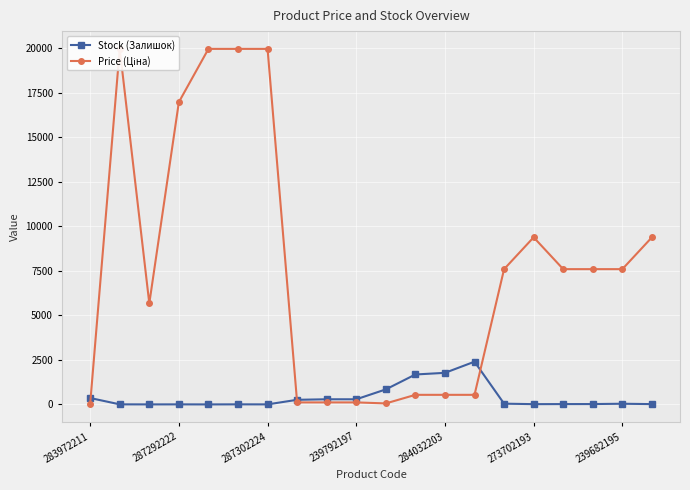

Is it true that Stock (Залишок) equals 3 at 287302224?

True